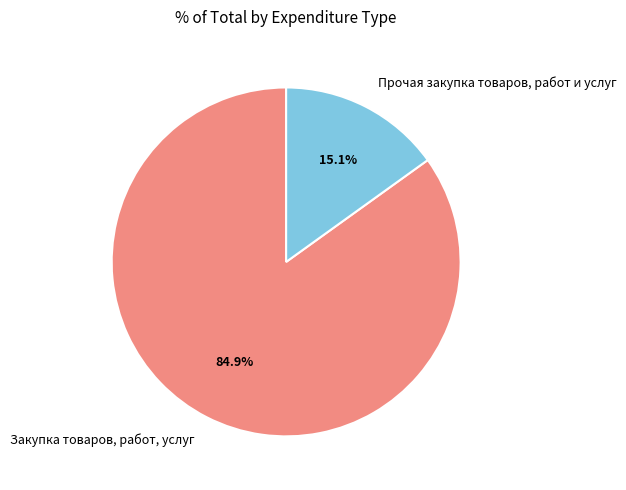

What percentage do Прочая закупка товаров, работ и услуг and Закупка товаров, работ, услуг together represent?

100.0%